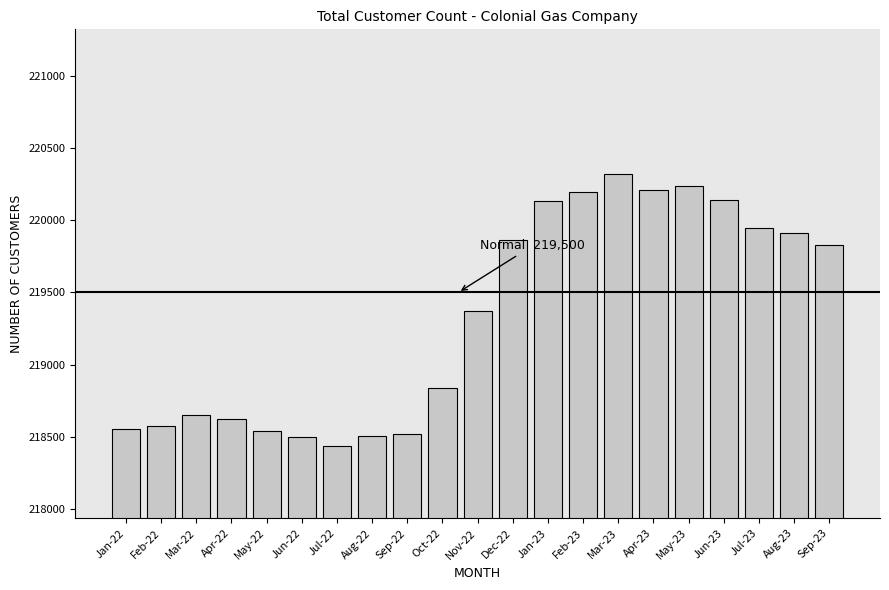

What is the ratio of the value at Jan-22 to the value at Oct-22?

1.0